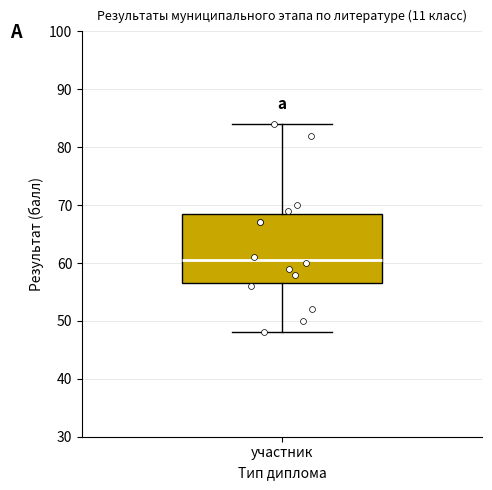

Read this box plot against the y-axis: the position of the median line, the range covered by the box, and the ends of both whiskers. The values are not printed on the chart, so give them approximately, as read against the axis.

median 61, box 57 to 69, whiskers 48 to 84